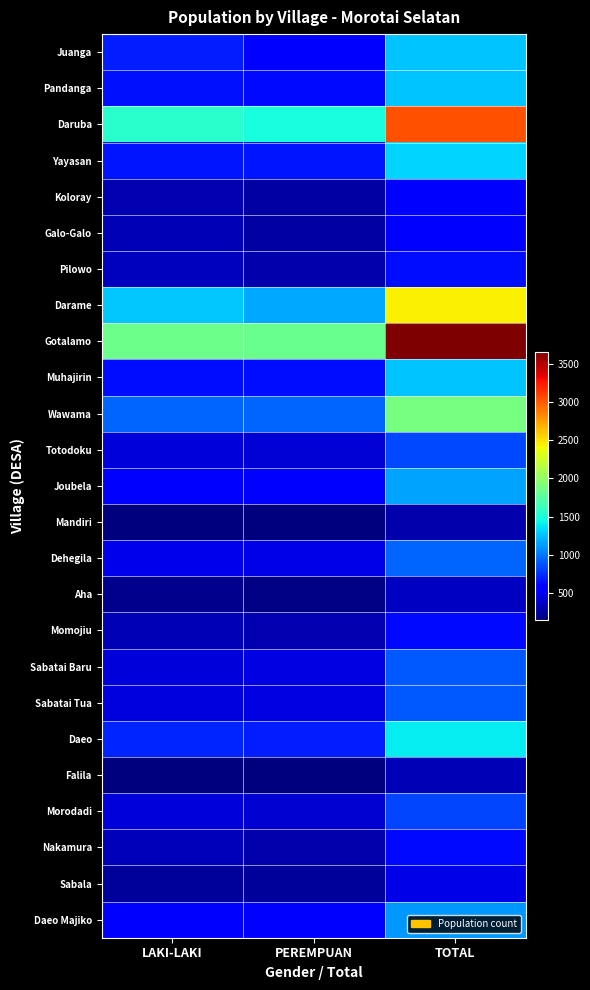

What is the difference between the highest and lowest values at TOTAL?

3367